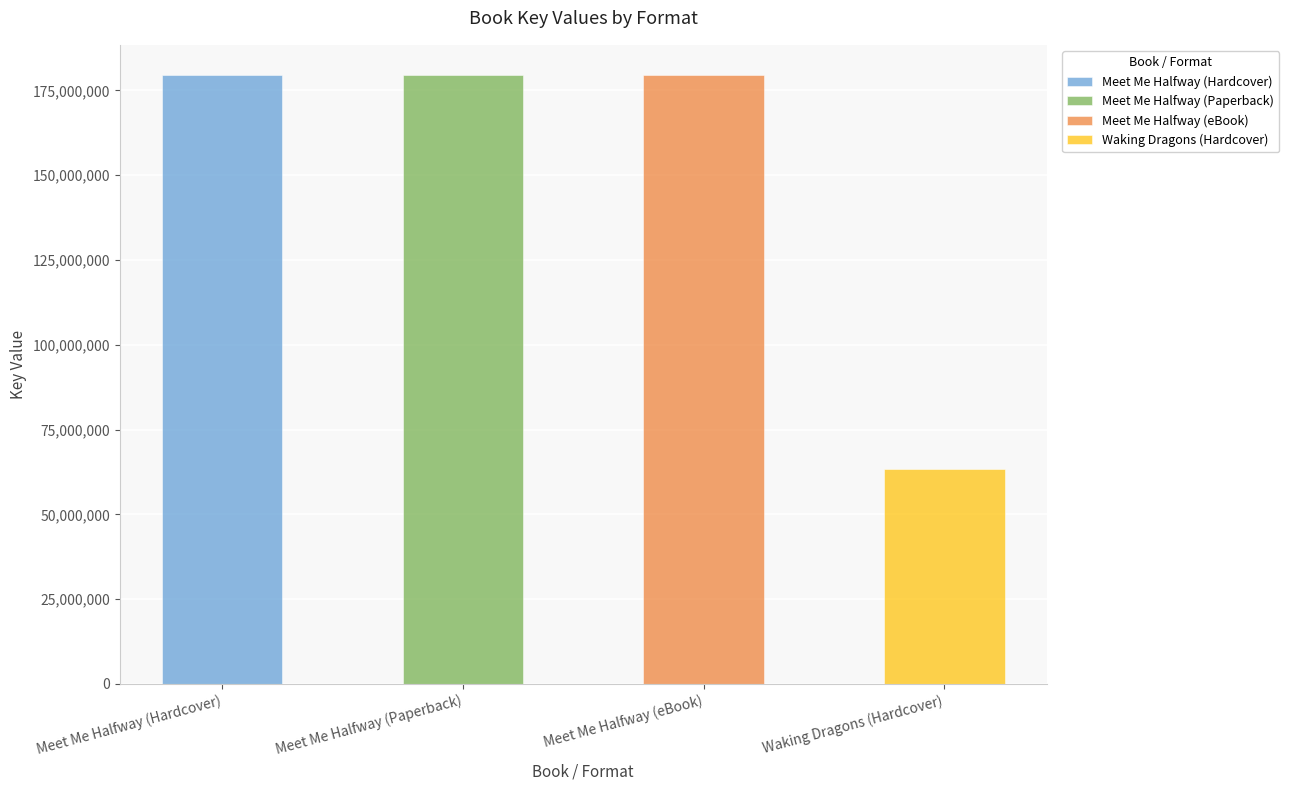

What position from the left is Meet Me Halfway (Paperback)?

2